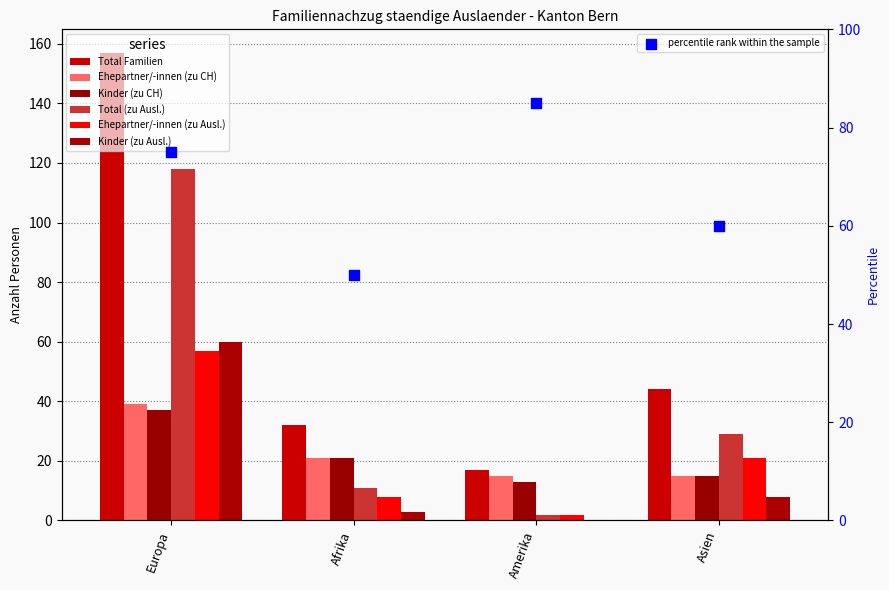

At which category is the sum across all series the highest?

Europa